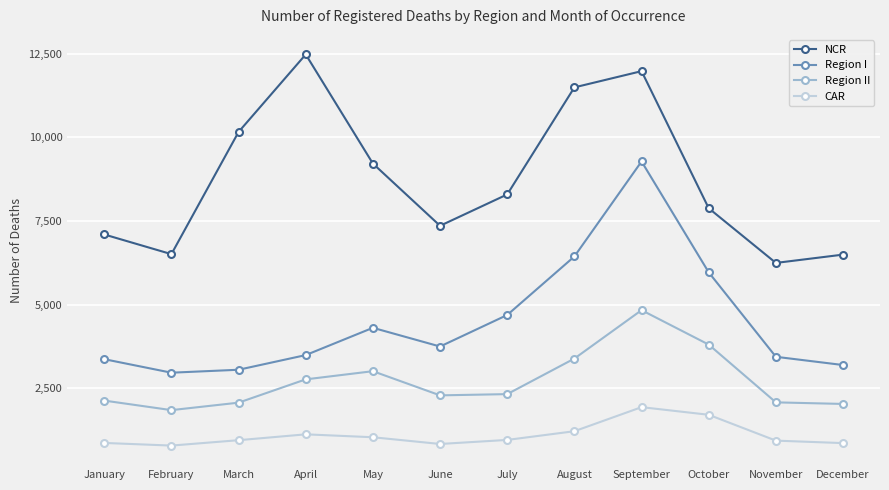

What is the value of the Region II point at the 4th from the left?

2768